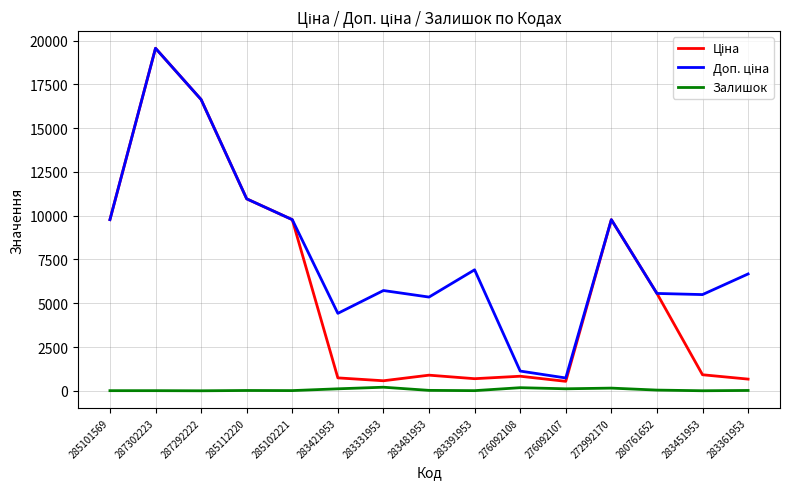

The Залишок series shows 17.0 at 285112220. True or false?

True